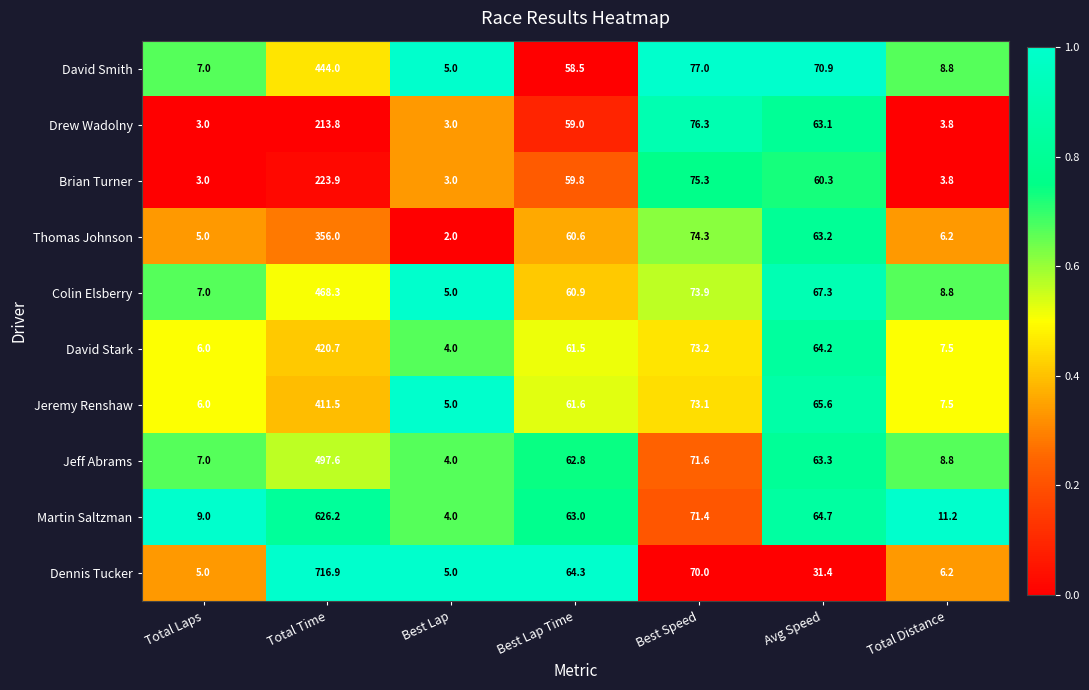

Where does the Thomas Johnson series first go above 60?

Total Time